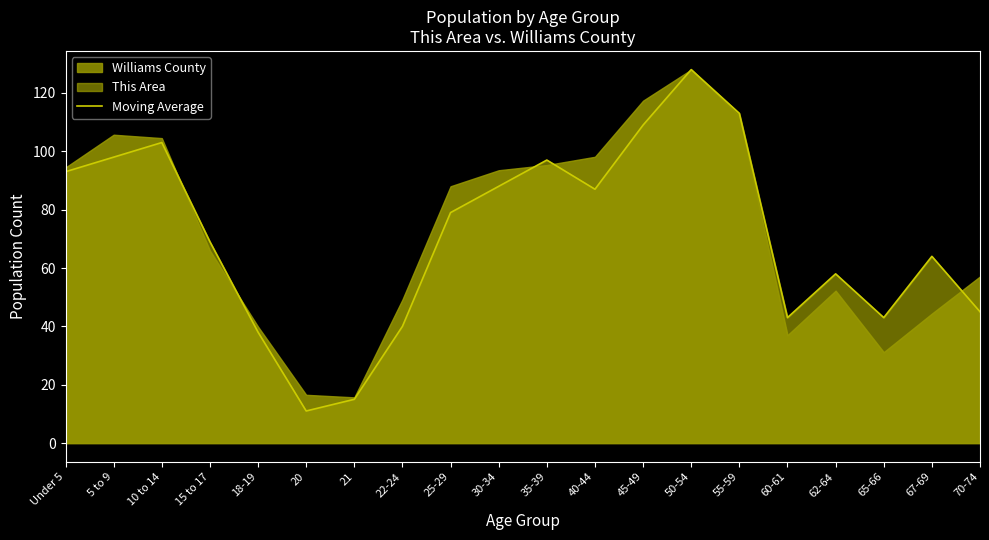

What is the difference between the maximum and minimum values?

117